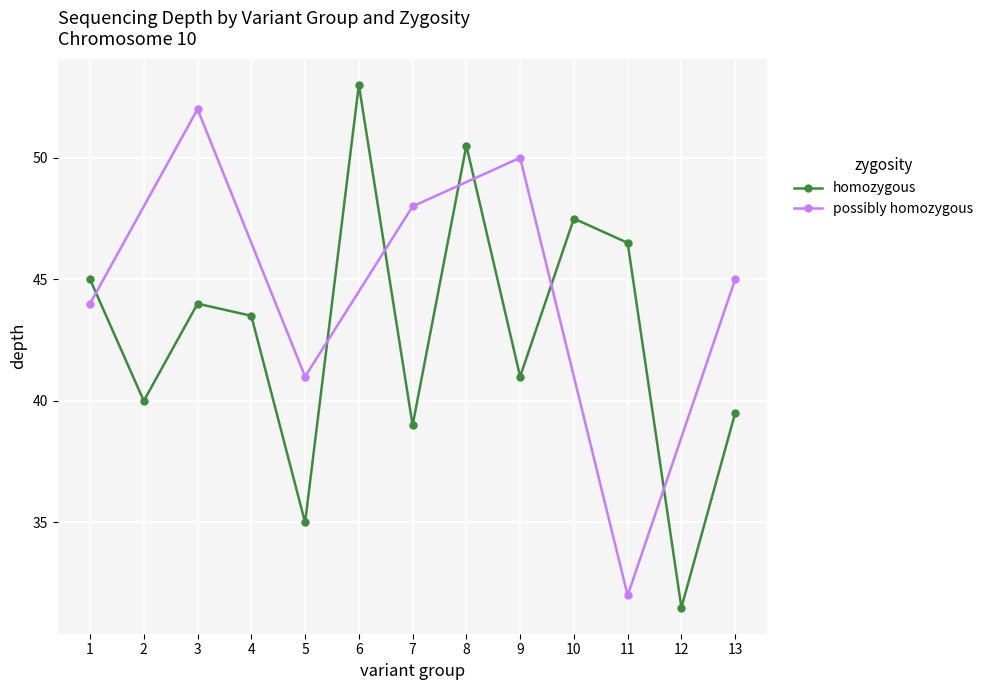

At which label is possibly homozygous closest to 42?

5